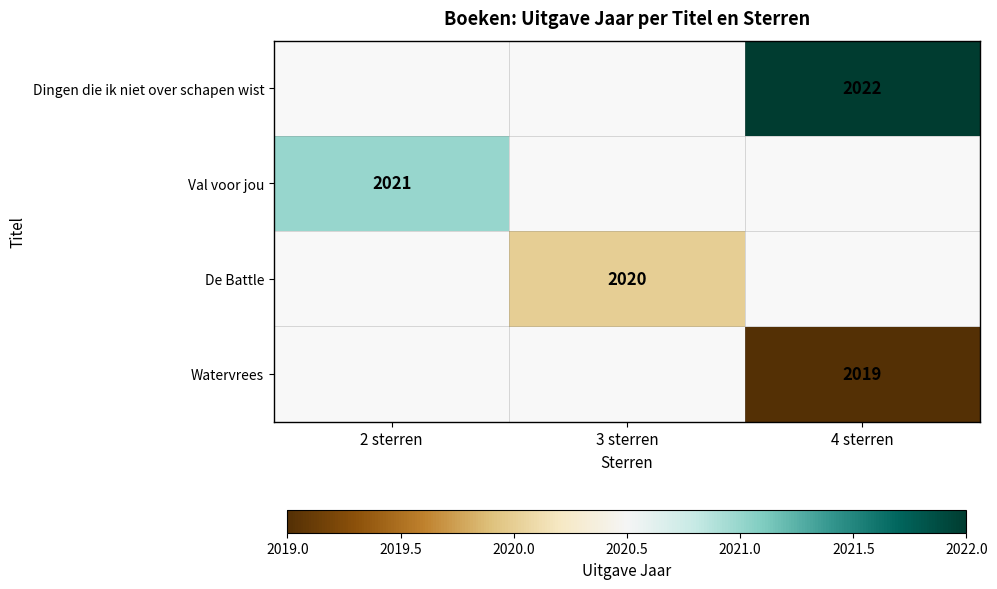

True or false: Val voor jou has a value of 595 at 2 sterren.

False